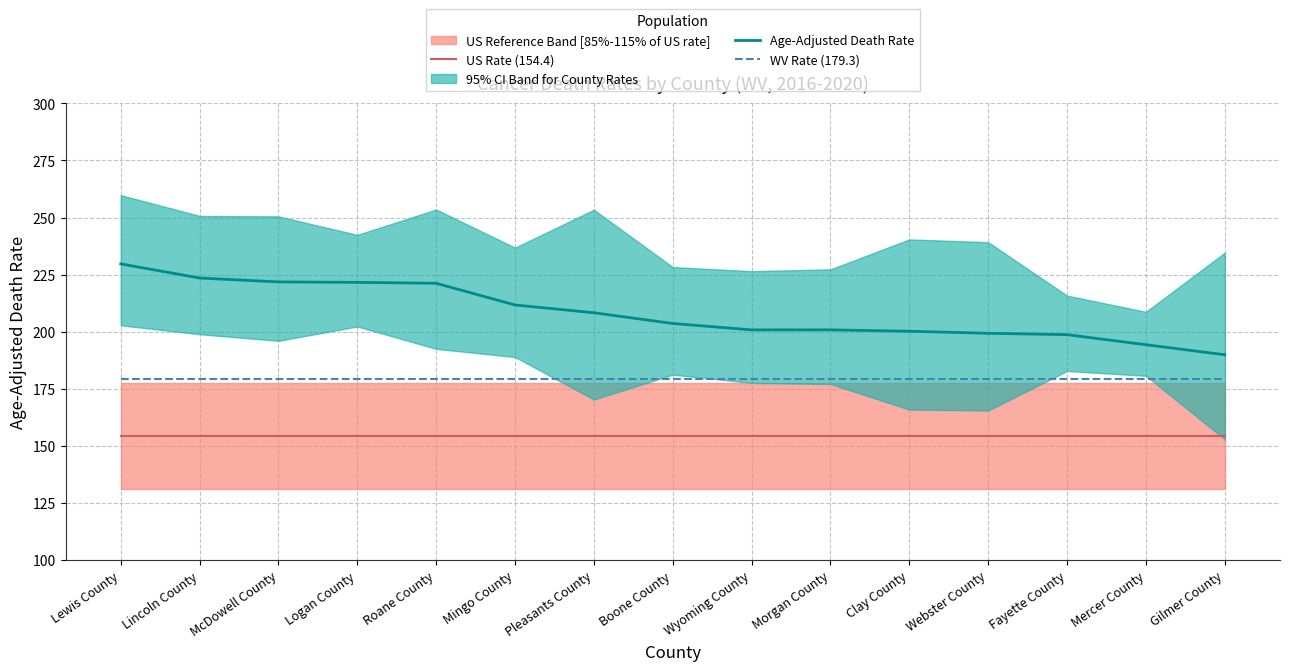

True or false: US Rate (154.4) and WV Rate (179.3) intersect in this chart.

False